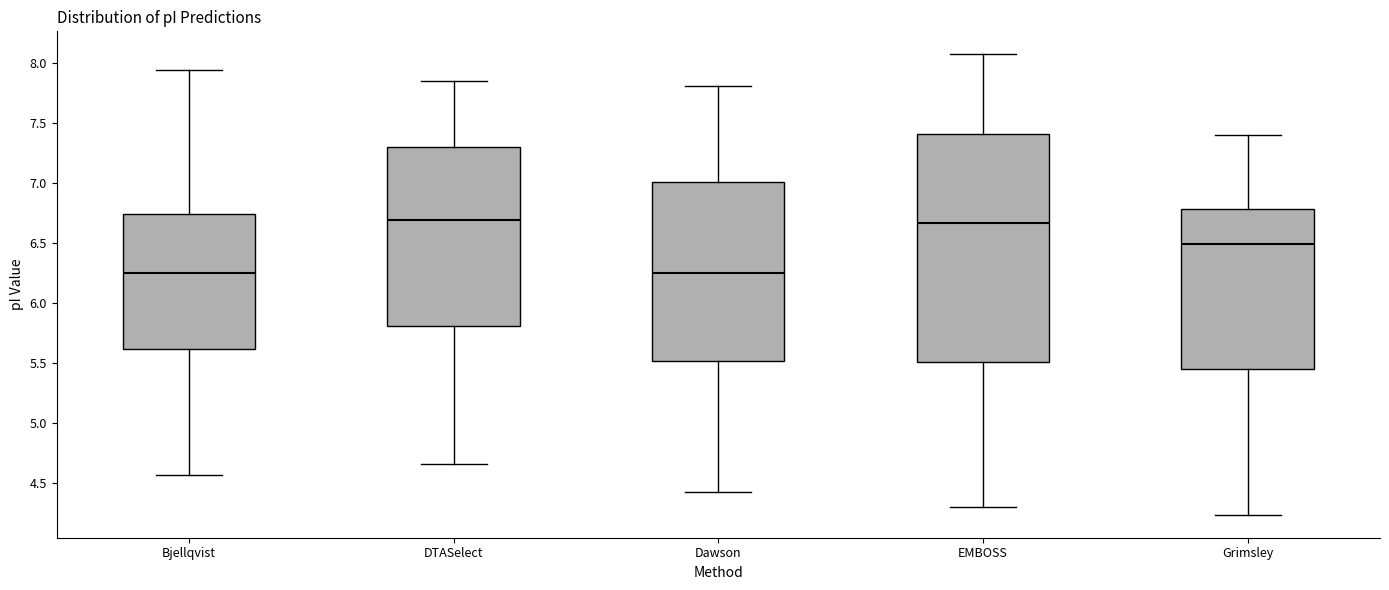

Comparing the boxes themselves (not the whiskers), which one is the tallest?

EMBOSS